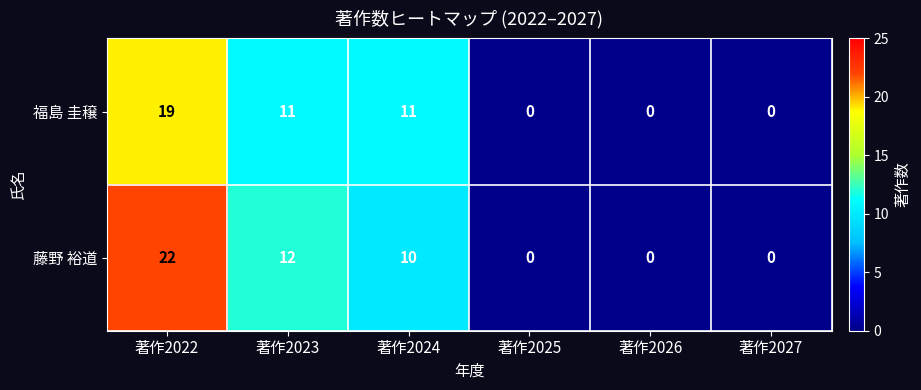

What is the average value of the 福島 圭穣 series?

7